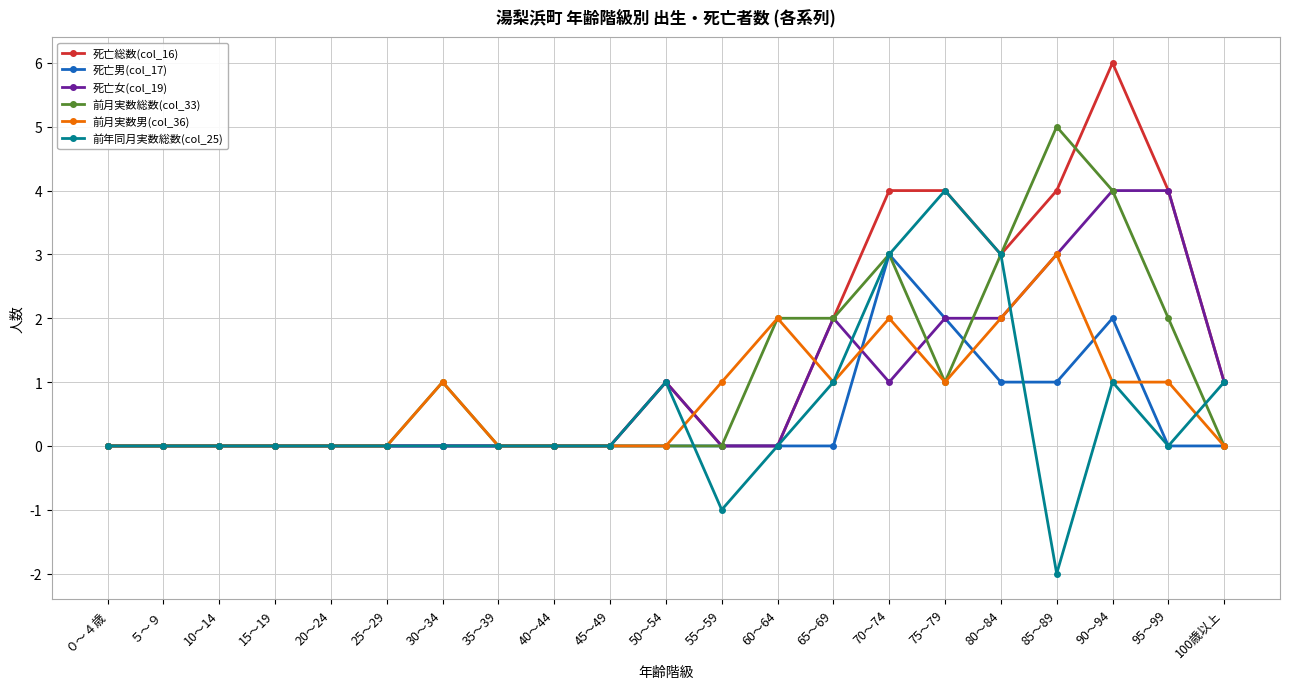

Is it true that 前月実数総数(col_33) equals 0 at 40～44?

True